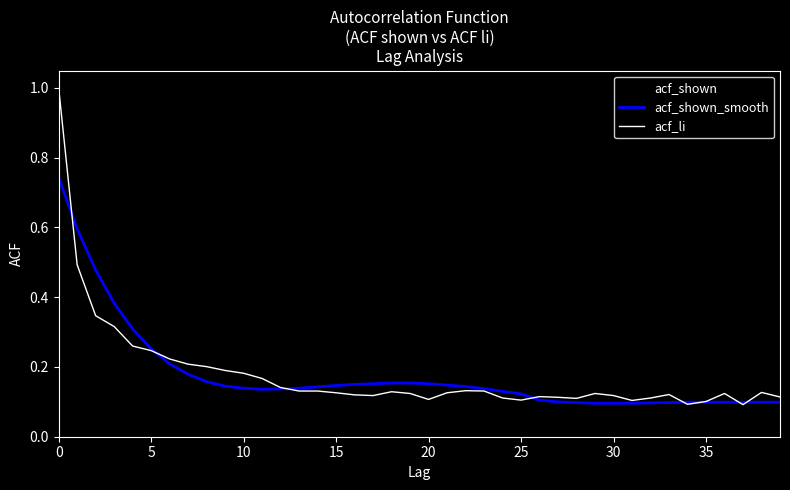

What is the difference between the maximum and minimum values in the acf_shown series?

0.9